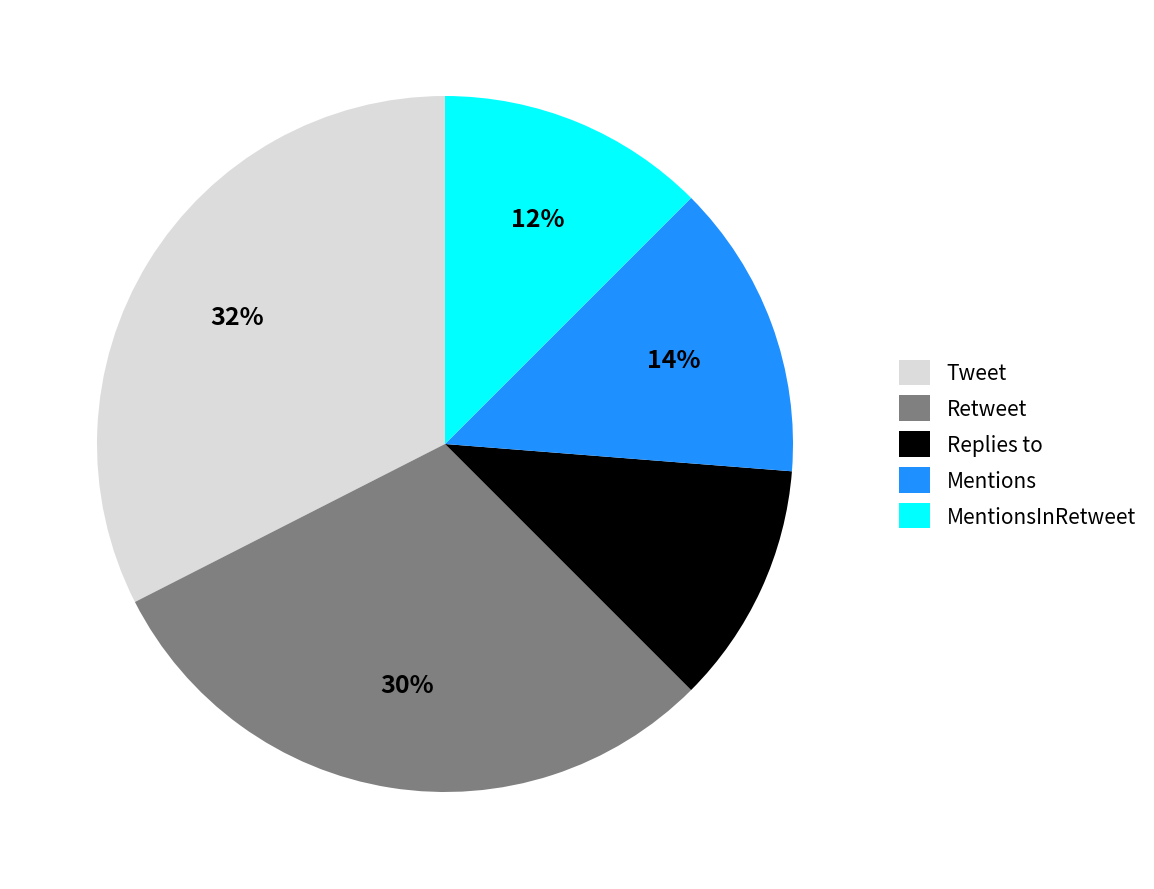

Does Tweet account for over 50% of the chart?

No